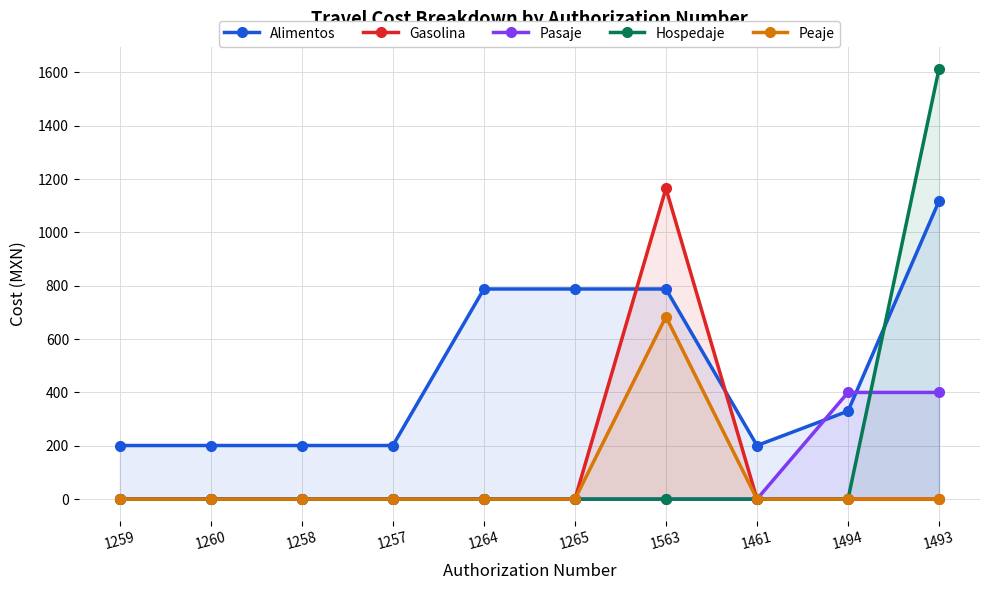

Is the value of Peaje at 1563 greater than the value of Hospedaje at 1461?

Yes